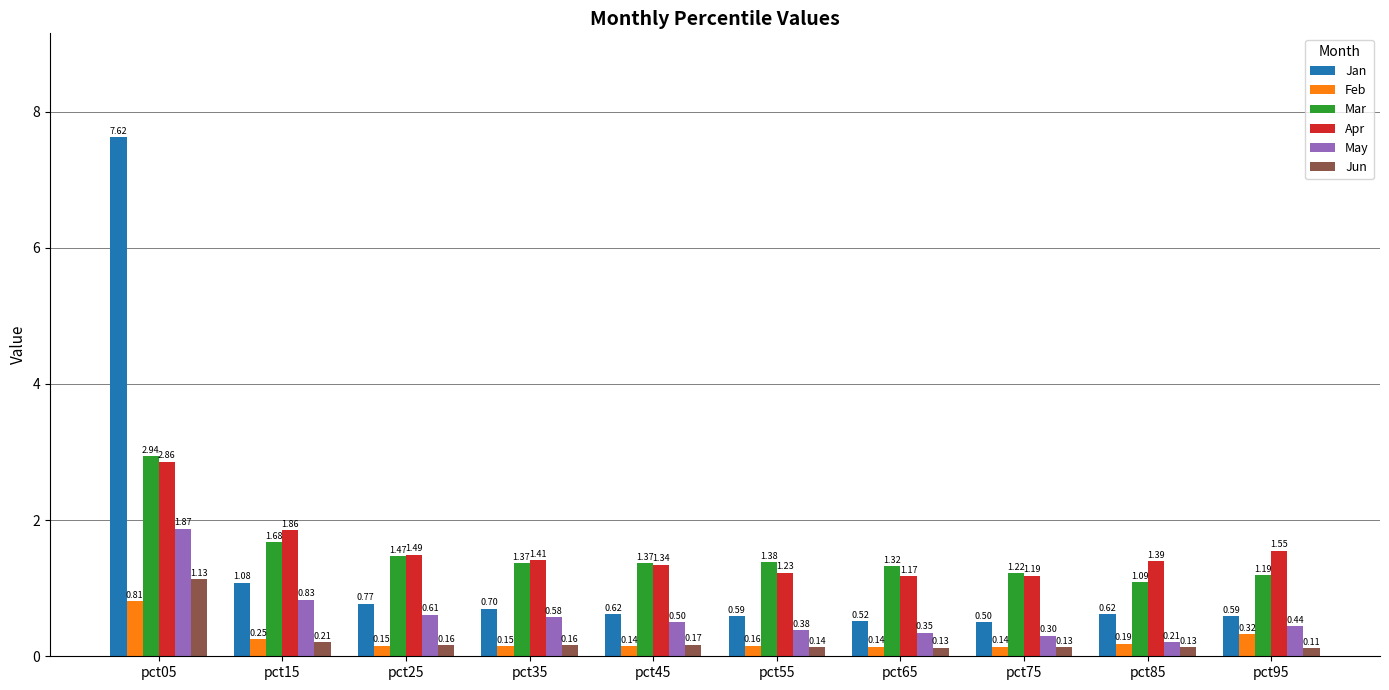

What is the difference between the highest and lowest values at pct05?

6.8